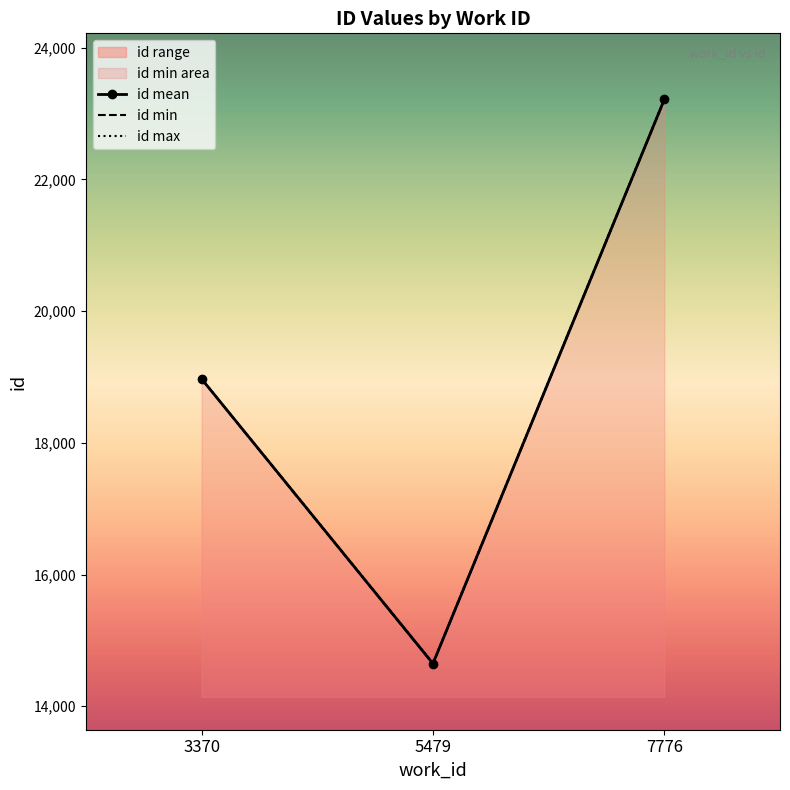

What is the value of the id min point at the 2nd from the left?

14643.0